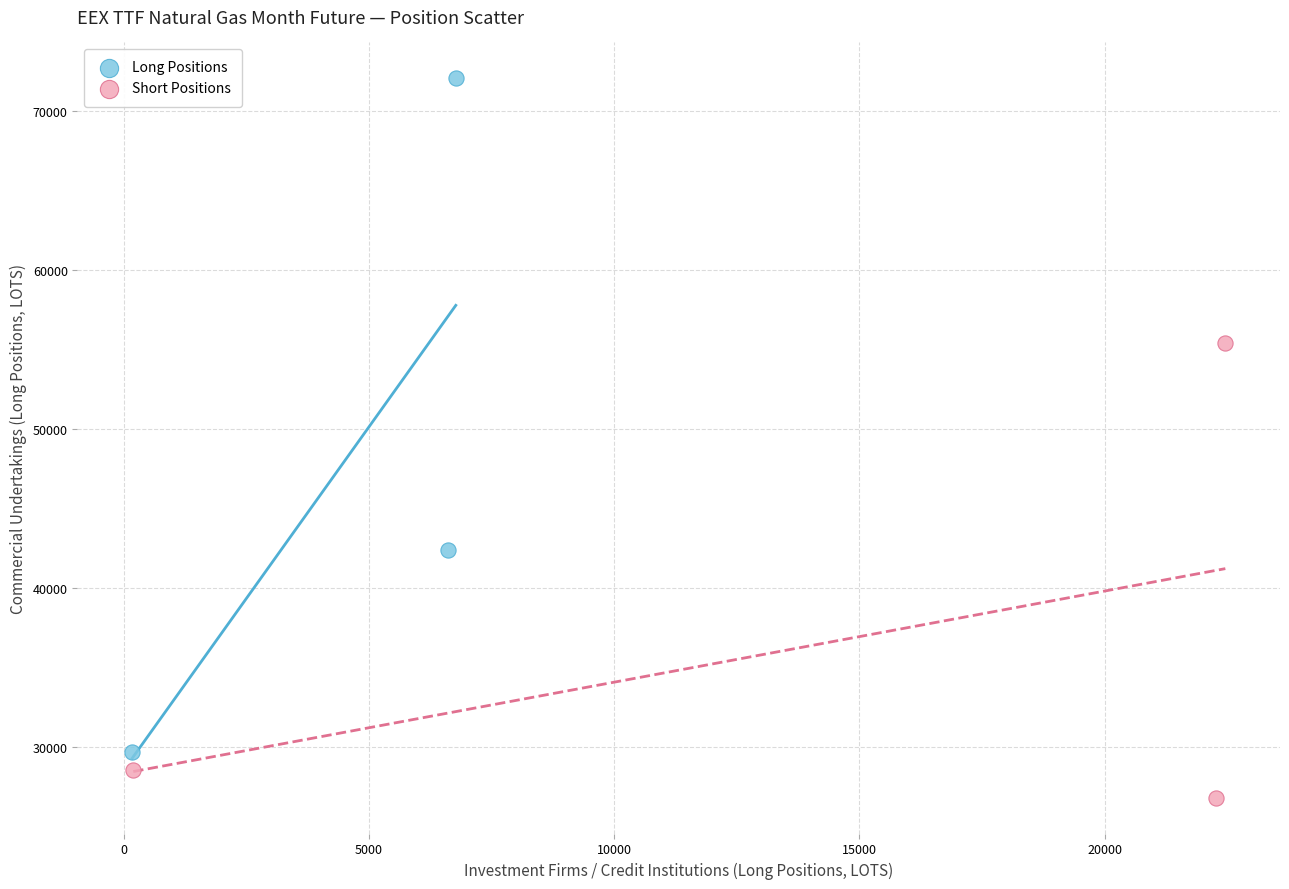

Which series reaches the maximum Y coordinate?

Long Positions